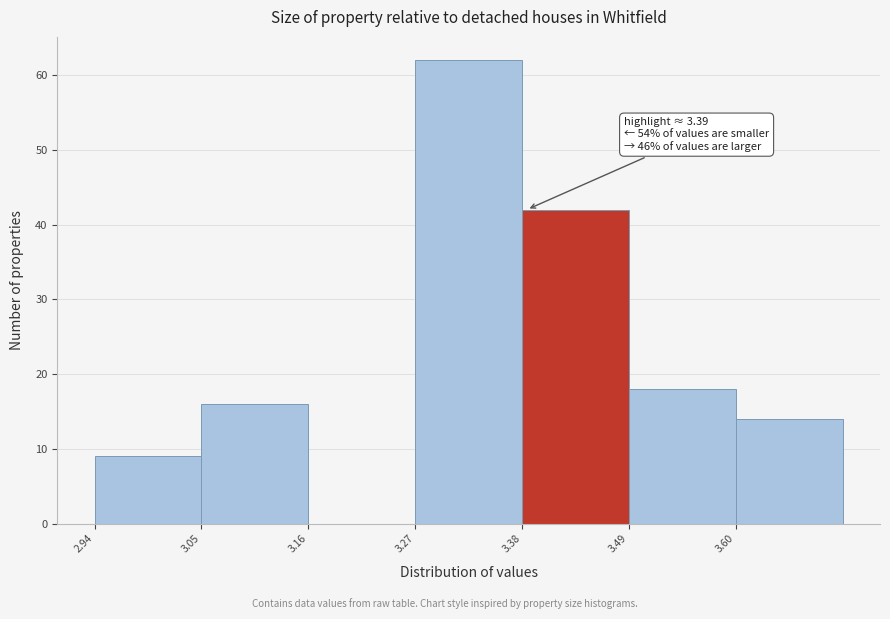

Which range on the x-axis has the tallest bar?

3.275 to 3.385